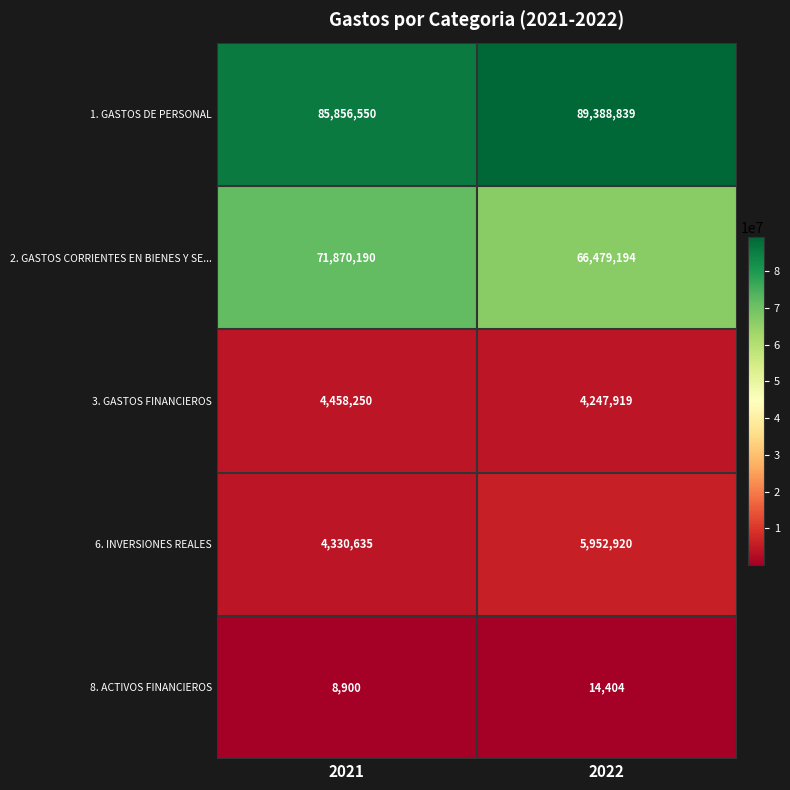

At which category is the sum across all series the highest?

2021